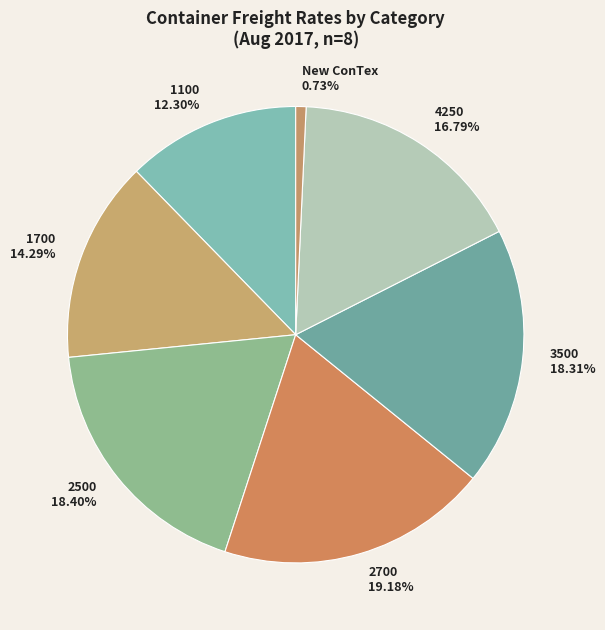

True or false: 4250 accounts for 7% of the total.

False